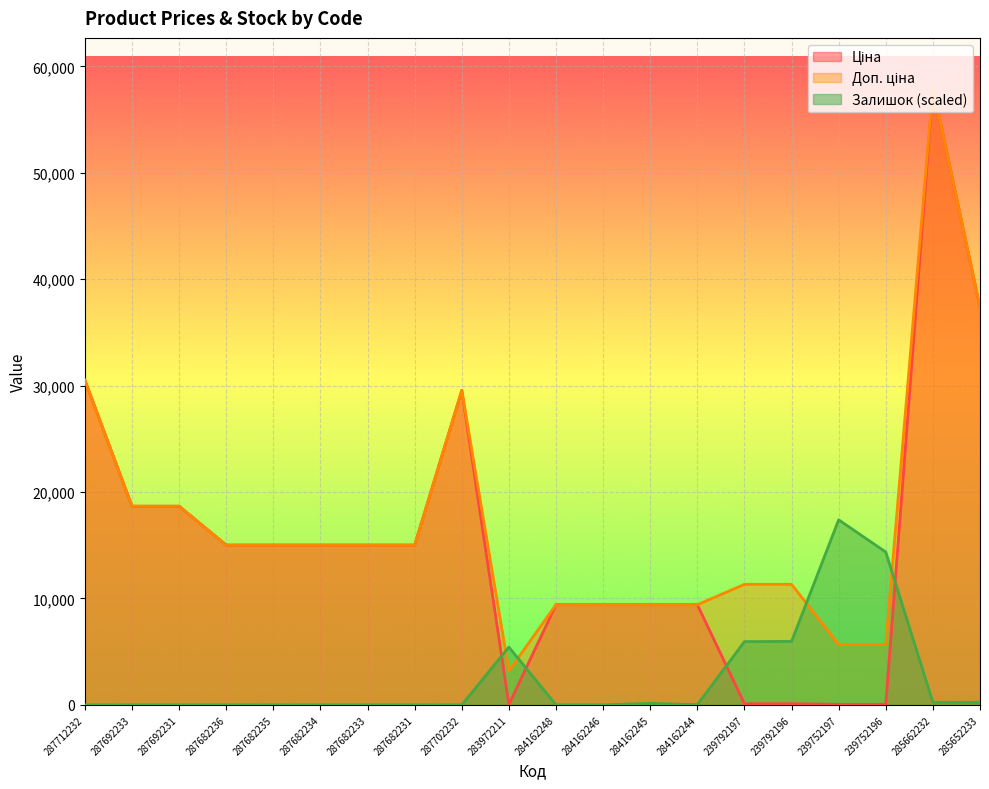

What position from the right is 284162248?

10